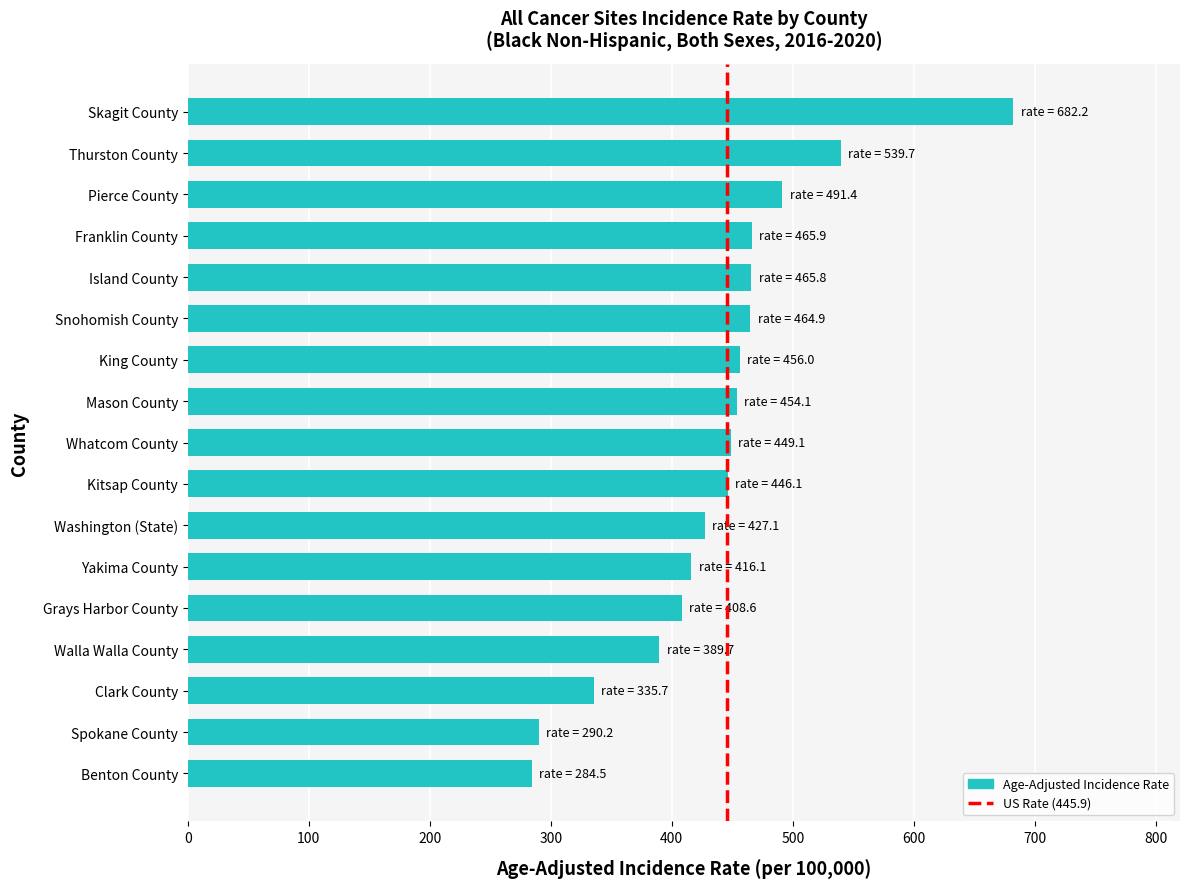

True or false: the data shows 454.1 at Mason County.

True